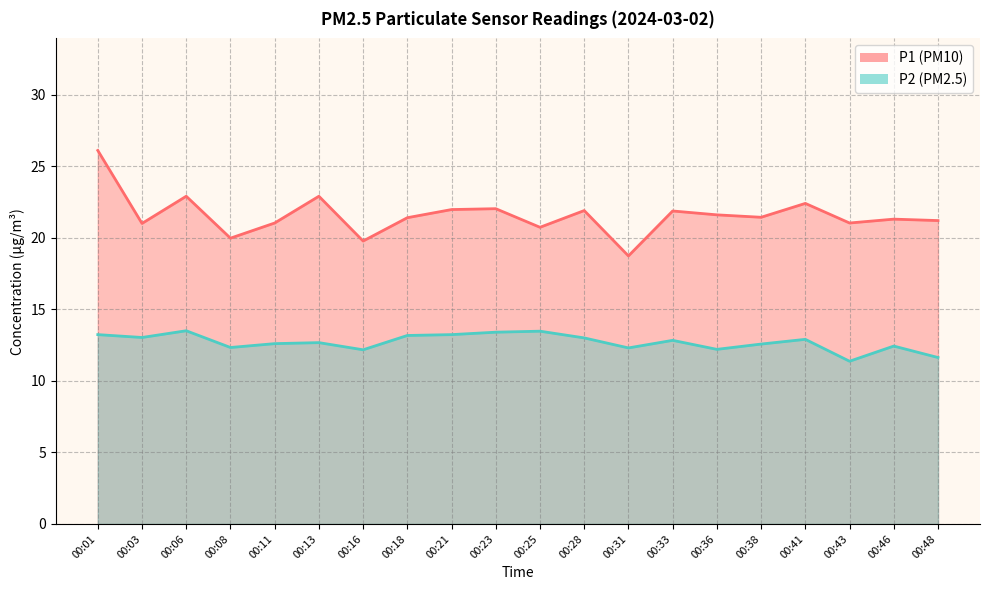

Which series has the largest total across all categories?

P1